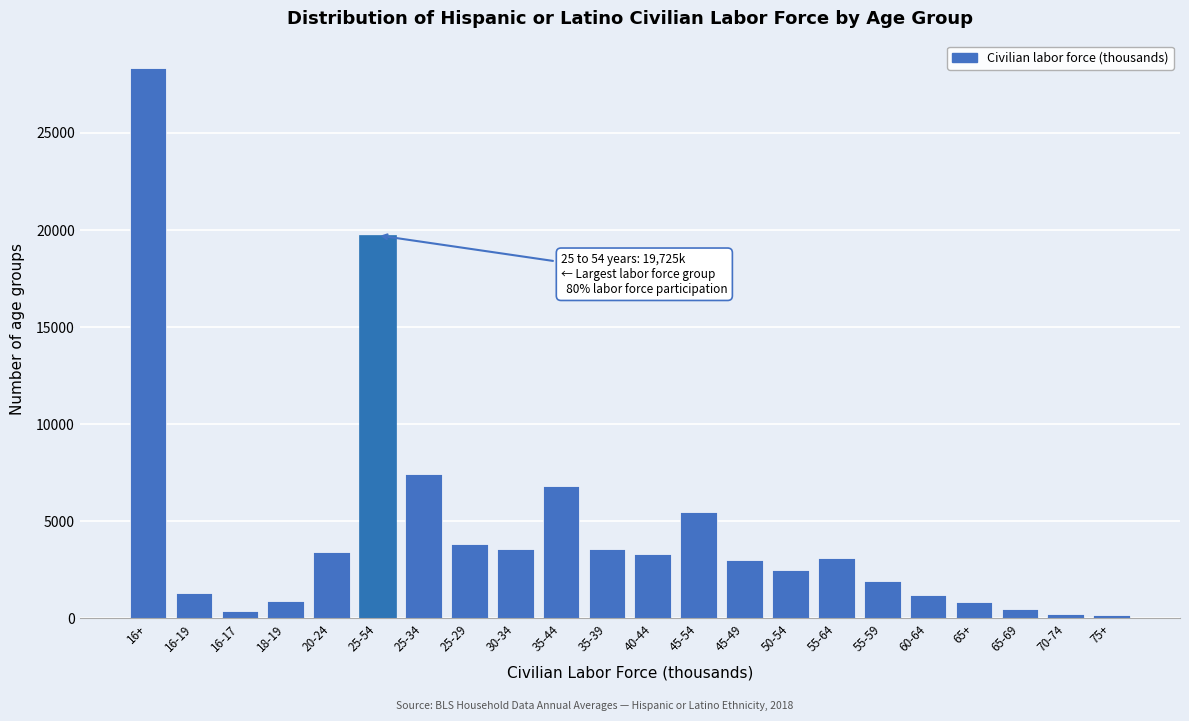

What is the change in value from 18-19 to 25-34?

+6504